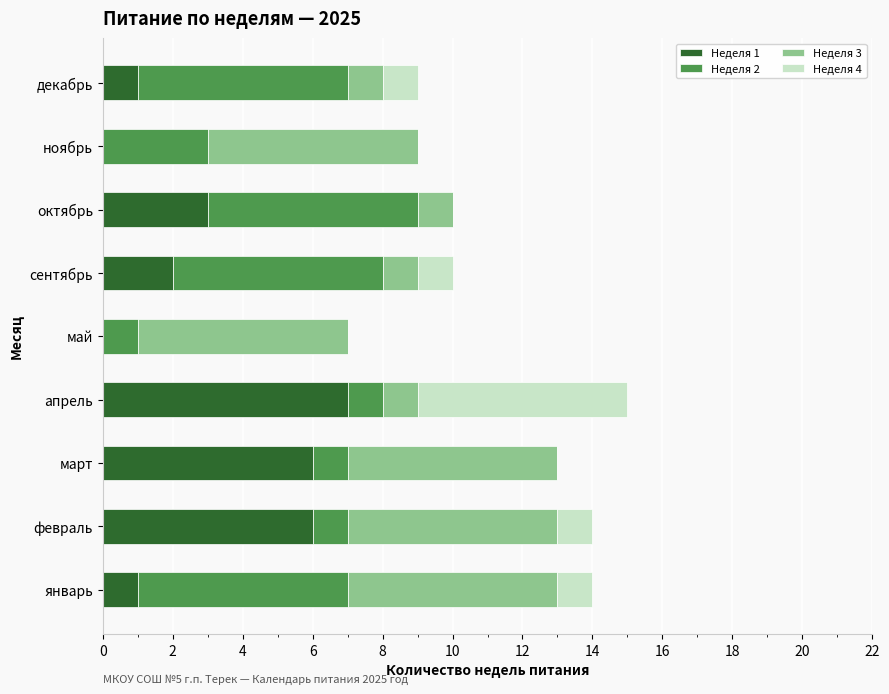

What is the total value across all series at январь?

14